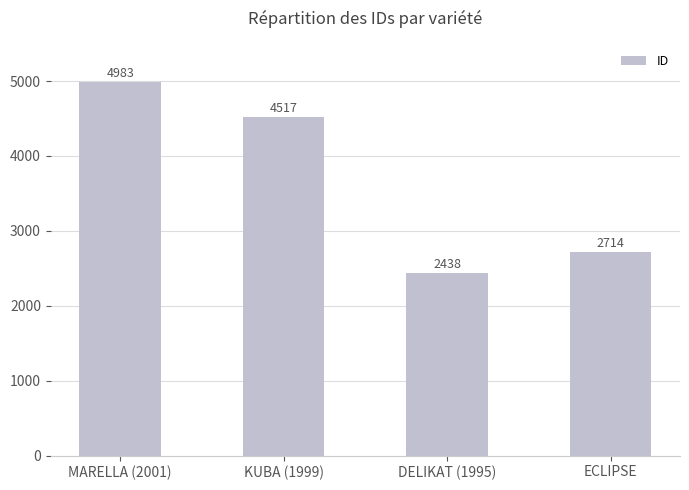

Count the values in the range 2714 to 4983.

3